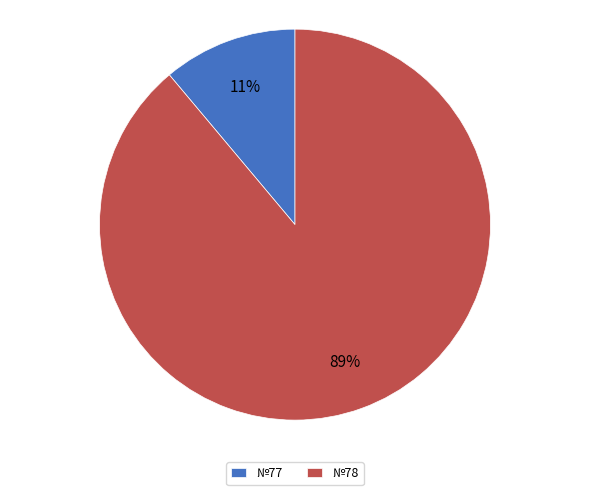

Rank the categories by value from highest to lowest.

№78, №77